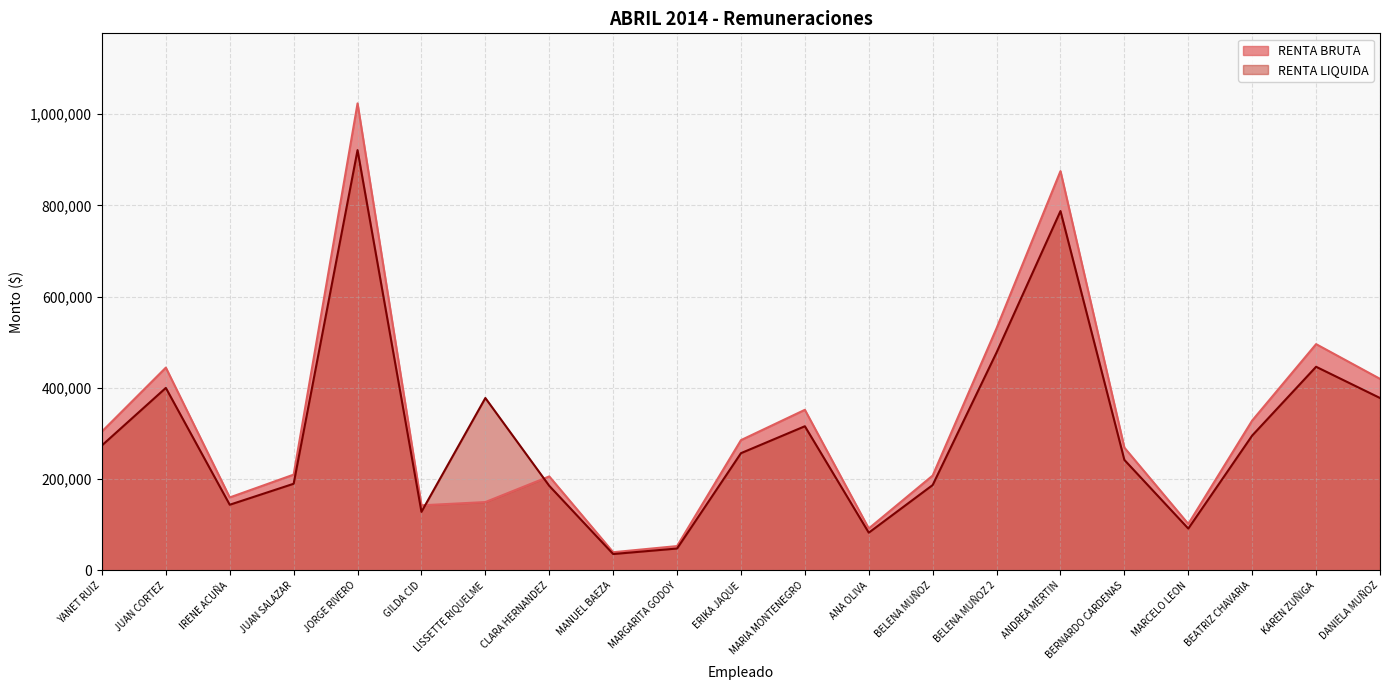

Reading right to left, extract all data points from this chart.

RENTA BRUTA: DANIELA MUÑOZ=419866	KAREN ZUÑIGA=495890	BEATRIZ CHAVARIA=328524	MARCELO LEON=102000	BERNARDO CARDENAS=269106	ANDREA MERTIN=875000	BELENA MUÑOZ 2=530780	BELENA MUÑOZ=208000	ANA OLIVA=92000	MARIA MONTENEGRO=352000	ERIKA JAQUE=285560	MARGARITA GODOY=53424	MANUEL BAEZA=40000	CLARA HERNANDEZ=206064	LISSETTE RIQUELME=149866	GILDA CID=142743	JORGE RIVERO=1023378	JUAN SALAZAR=209998	IRENE ACUÑA=160000	JUAN CORTEZ=444444	YANET RUIZ=304500
RENTA LIQUIDA: DANIELA MUÑOZ=377879	KAREN ZUÑIGA=446301	BEATRIZ CHAVARIA=295672	MARCELO LEON=91800	BERNARDO CARDENAS=242195	ANDREA MERTIN=787500	BELENA MUÑOZ 2=477702	BELENA MUÑOZ=187200	ANA OLIVA=82800	MARIA MONTENEGRO=316000	ERIKA JAQUE=257004	MARGARITA GODOY=48082	MANUEL BAEZA=36000	CLARA HERNANDEZ=185458	LISSETTE RIQUELME=377879	GILDA CID=128468	JORGE RIVERO=921040	JUAN SALAZAR=189998	IRENE ACUÑA=144000	JUAN CORTEZ=400000	YANET RUIZ=274050